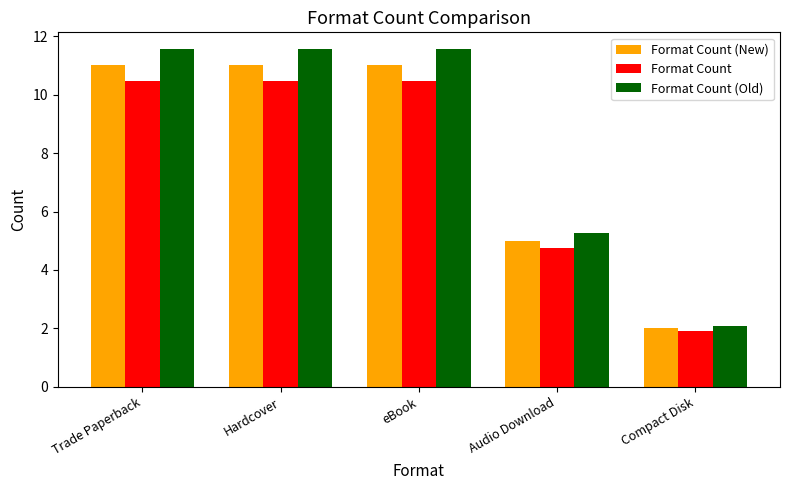

What is the lowest value of the Format Count series?

1.9